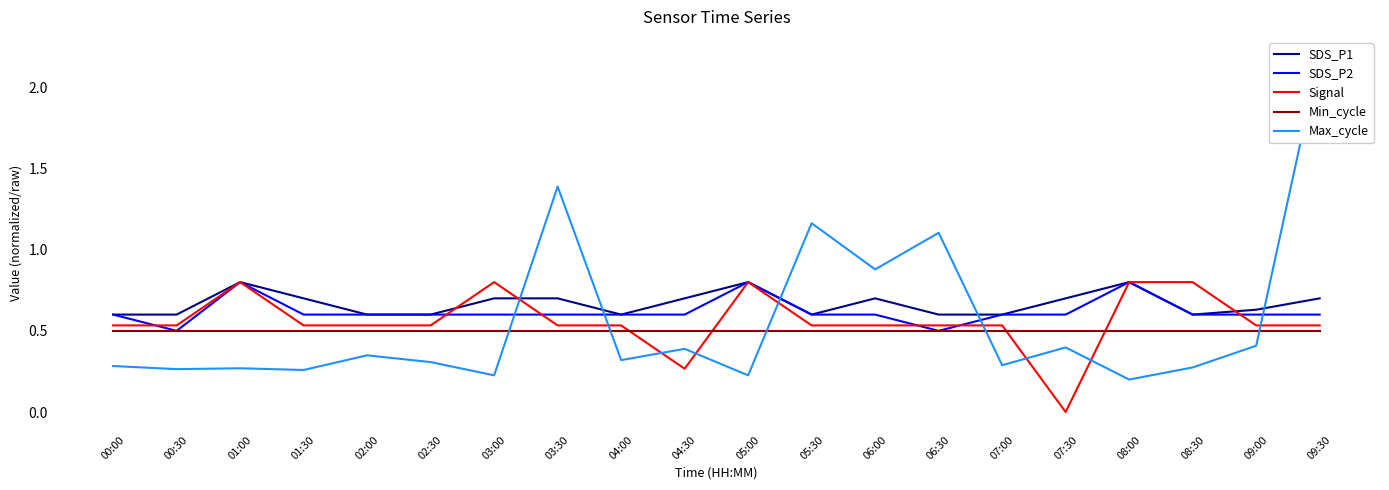

How many data points does each series have?

20